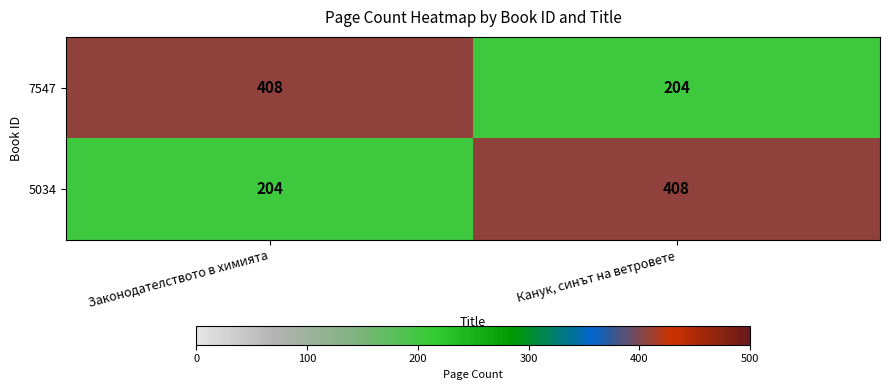

What is the spread (max minus min) of values at Канук, синът на ветровете?

204